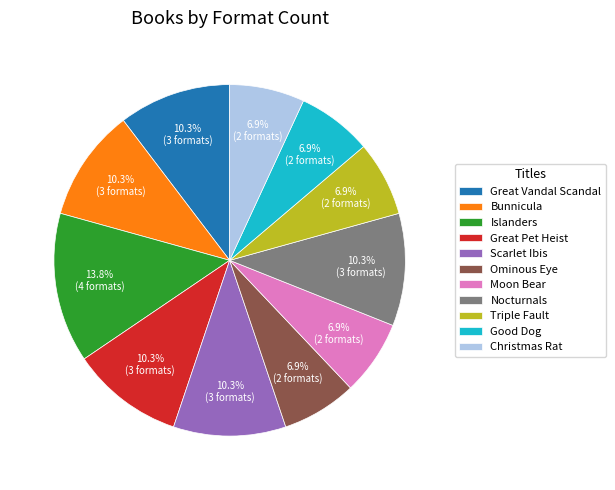

Is the sum of Triple Fault and Christmas Rat greater than half?

No